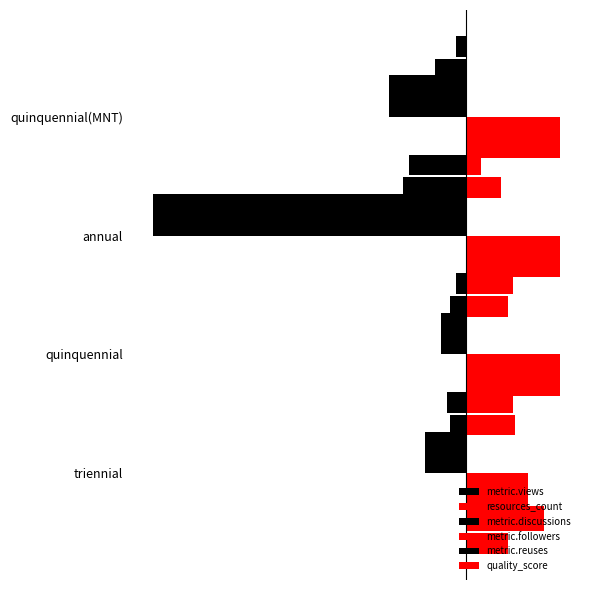

What is the sum of the metric.views values at quinquennial and quinquennial(MNT)?

-3.2